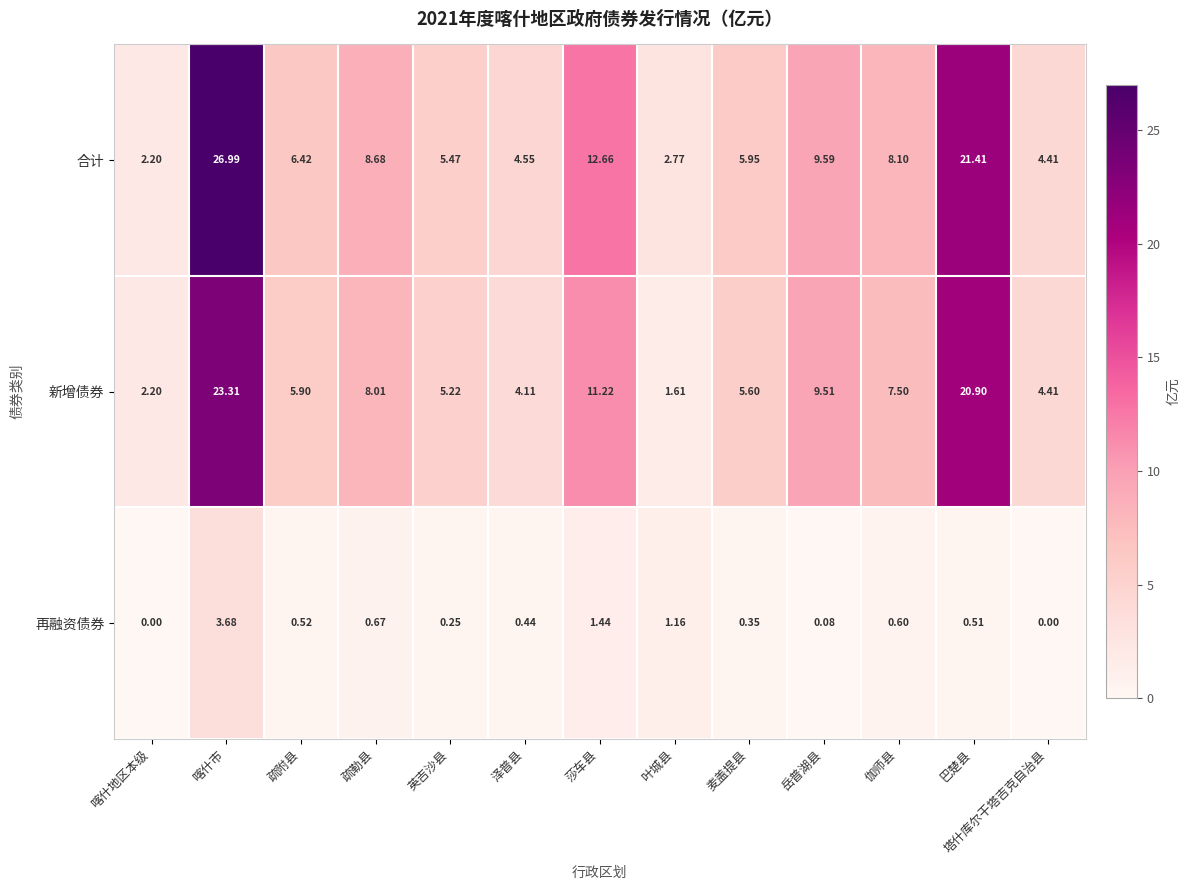

At which label does 合计 first exceed 6?

喀什市